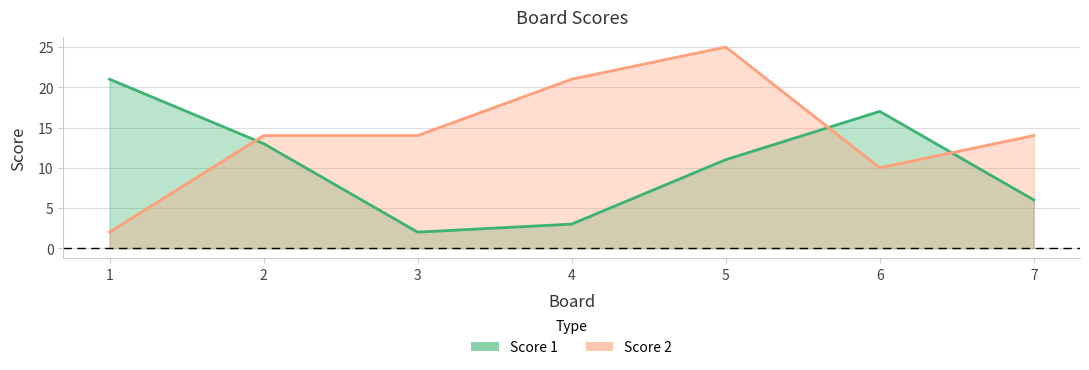

In Score 1, how many points are higher than both neighbors (excluding endpoints)?

1